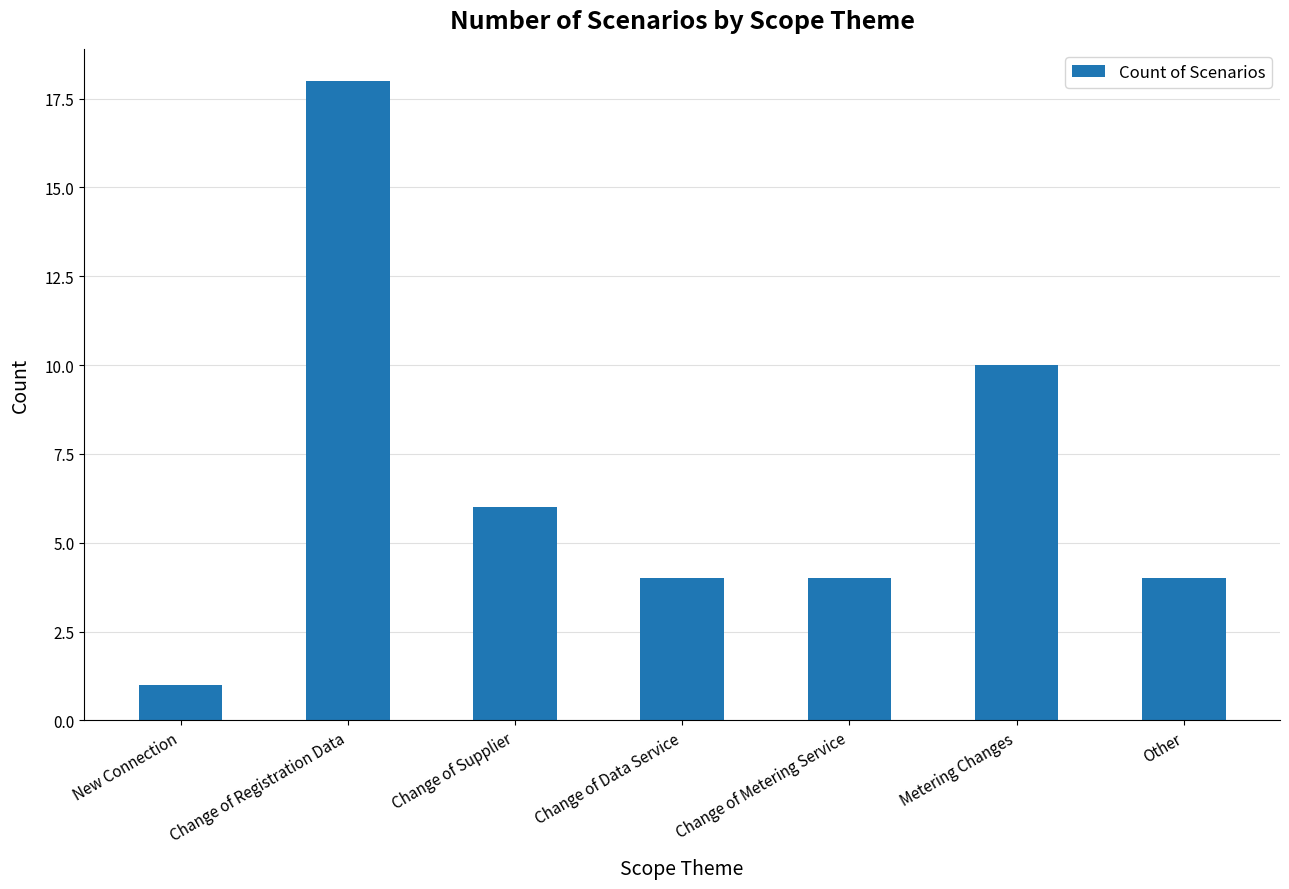

At which label does the data first exceed 4?

Change of Registration Data